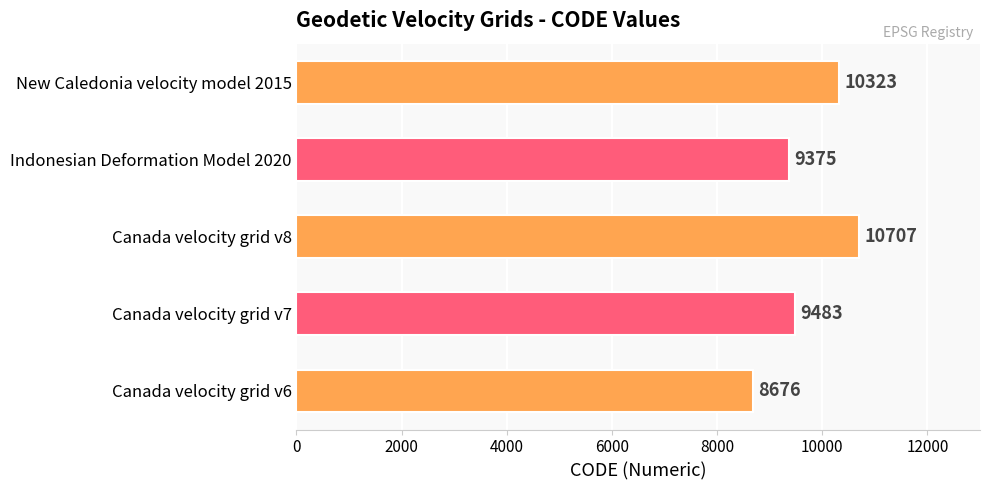

Reading top to bottom, extract all data points from this chart.

New Caledonia velocity model 2015=10323	Indonesian Deformation Model 2020=9375	Canada velocity grid v8=10707	Canada velocity grid v7=9483	Canada velocity grid v6=8676